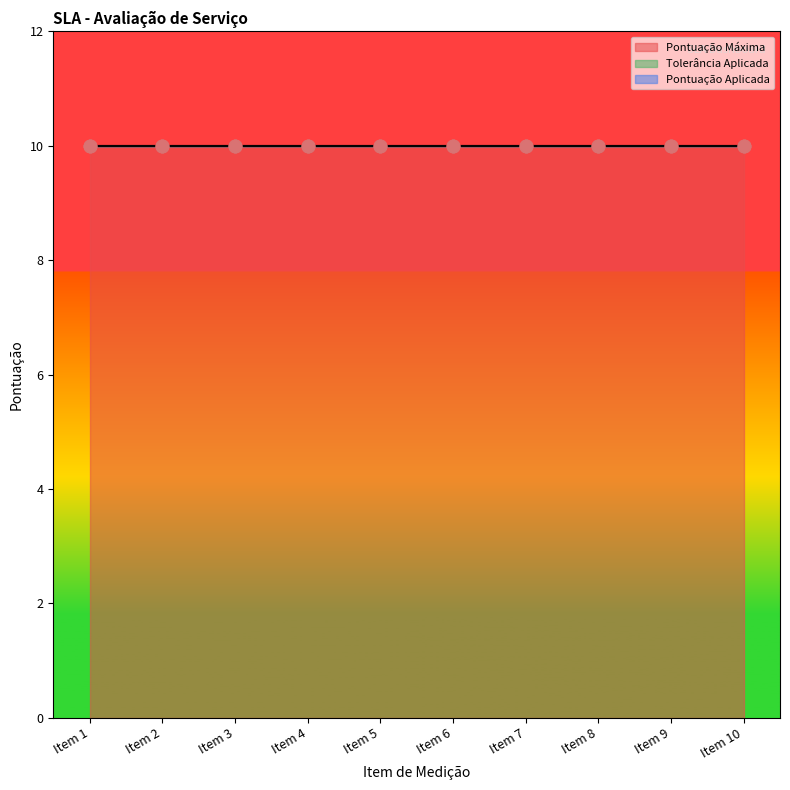

Which series has the largest Y range (max minus min)?

Pontuação Máxima